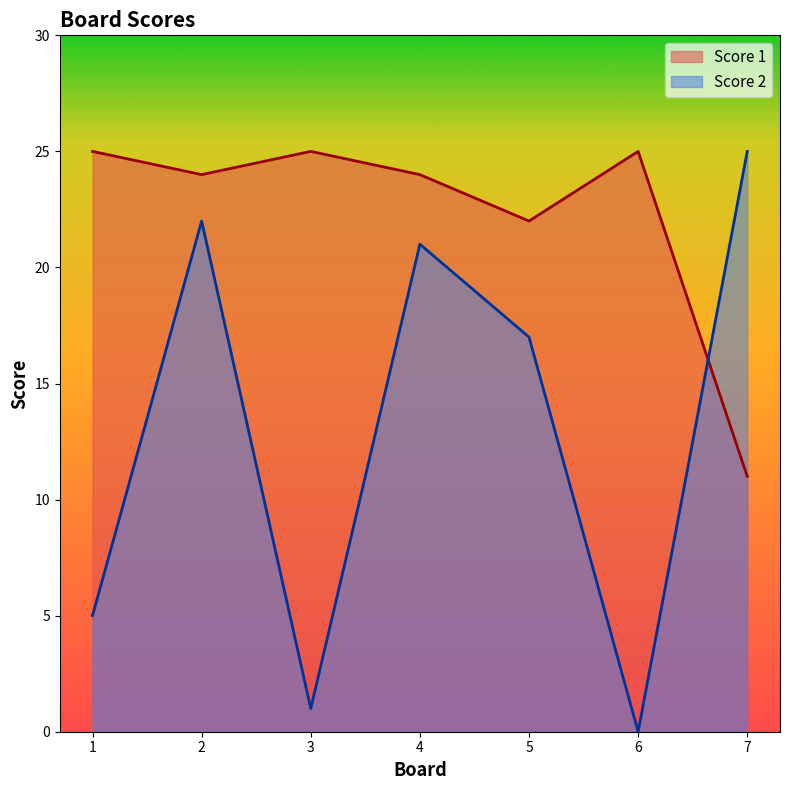

What is the sum of the Score 2 values at 4 and 2?

43